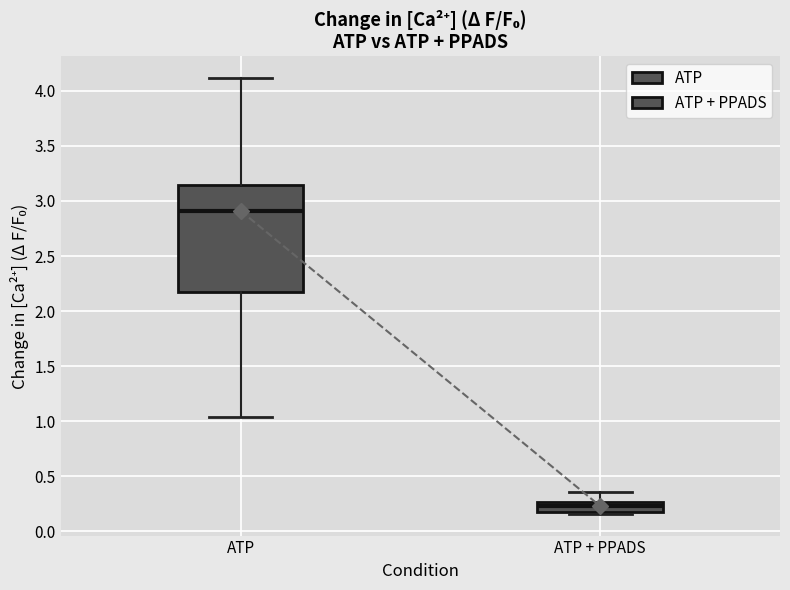

Where is the lower edge of the box for ATP on the y-axis? The values are not printed on the chart, so give them approximately, as read against the axis.

2.15